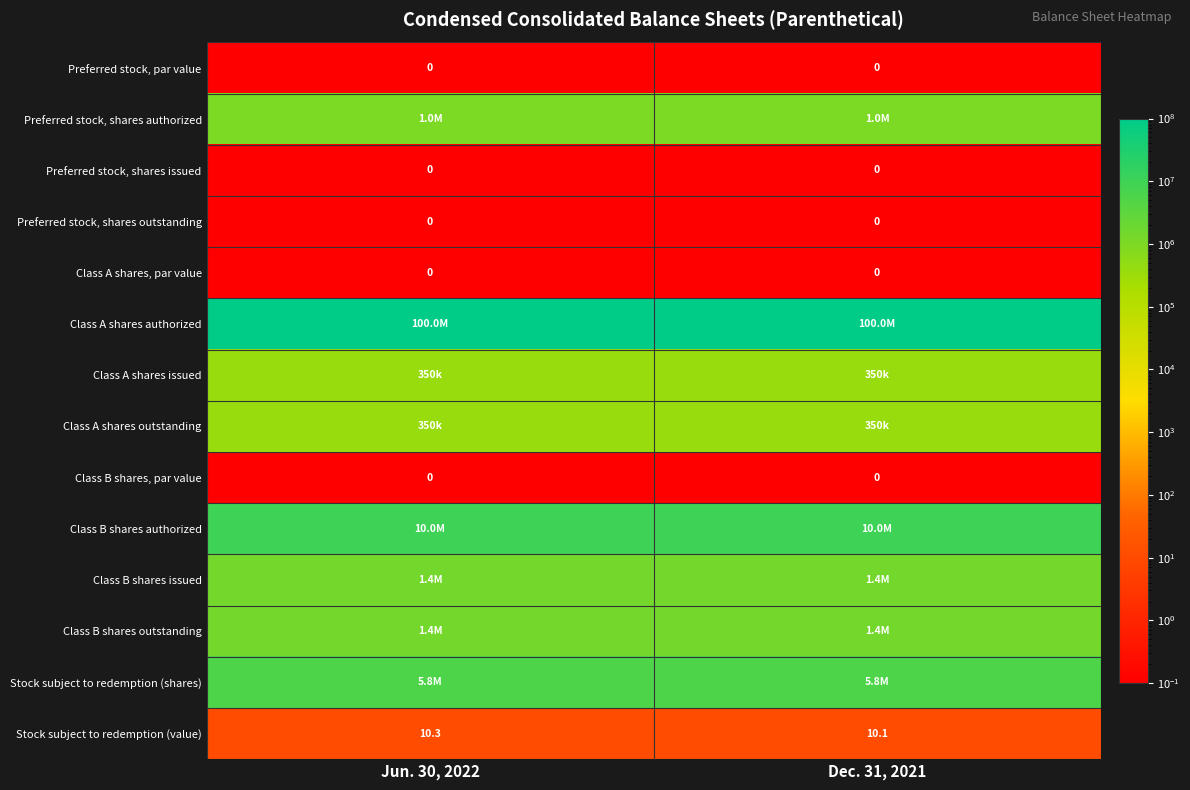

At how many categories does at least one series exceed 72351466?

2